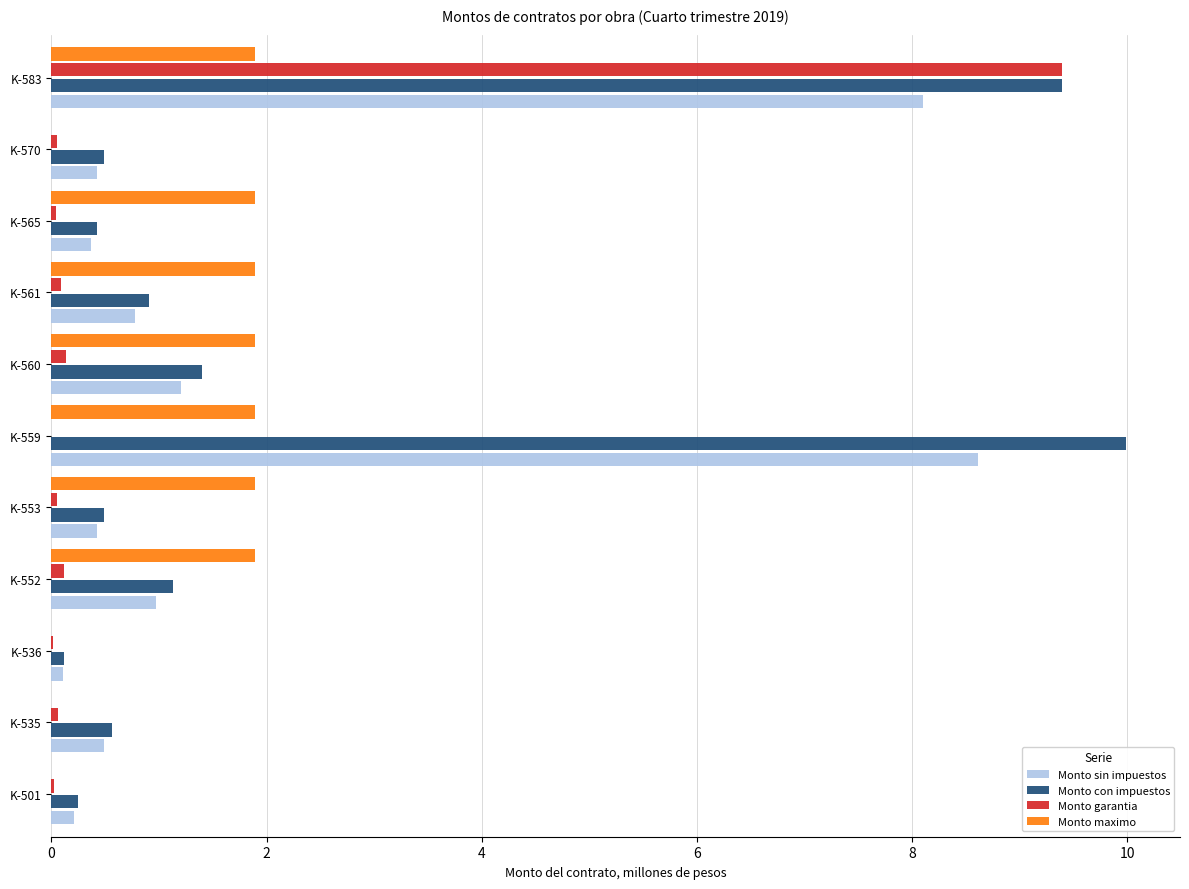

Is the value of Monto con impuestos at K-570 greater than the value of Monto sin impuestos at K-536?

Yes